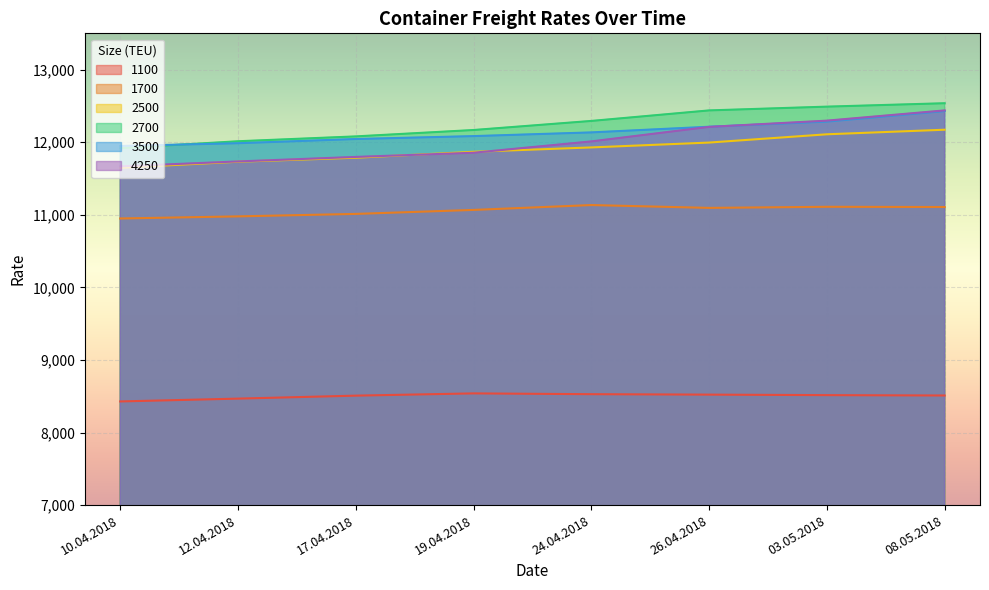

What is the difference between the highest and lowest values at 03.05.2018?

3975